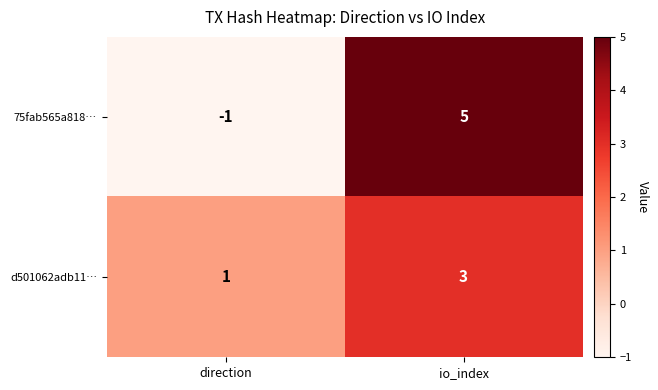

The value of 75fab565a818… at io_index is 5. True or false?

True